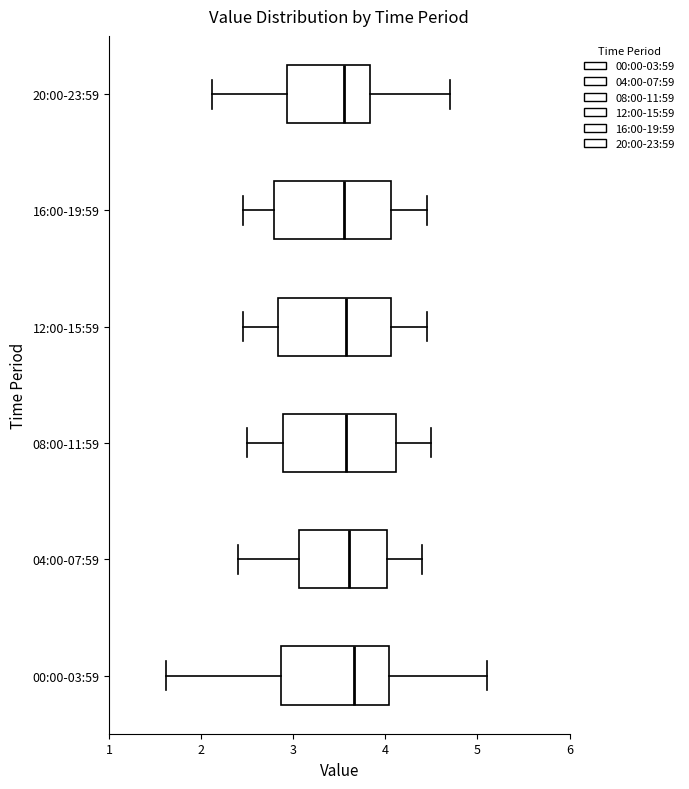

Where is the right edge of the box for 20:00-23:59 on the x-axis? The values are not printed on the chart, so give them approximately, as read against the axis.

3.8